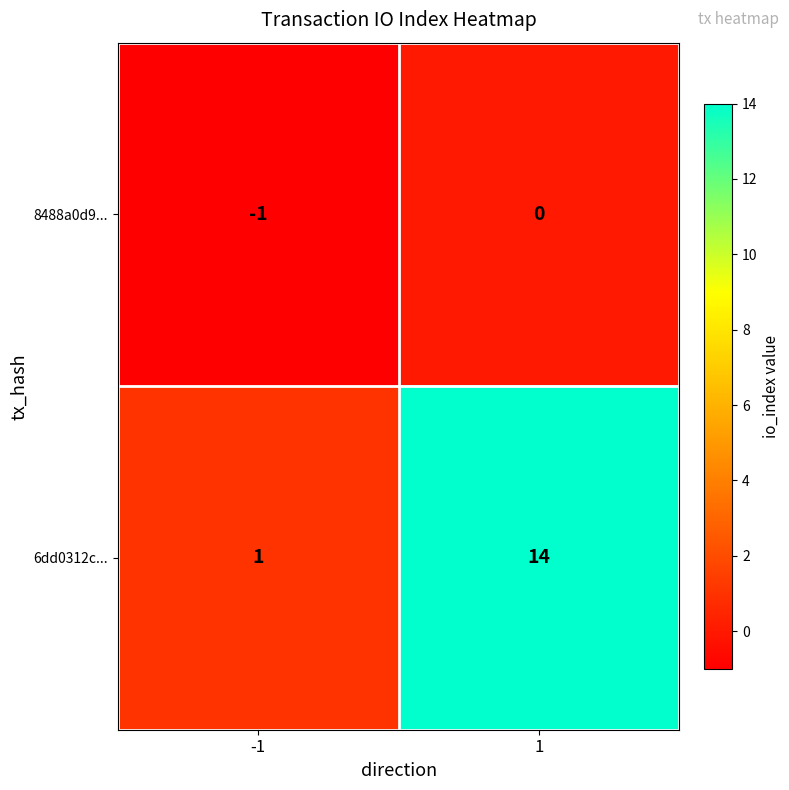

What is the sum of all 6dd0312c... values?

15